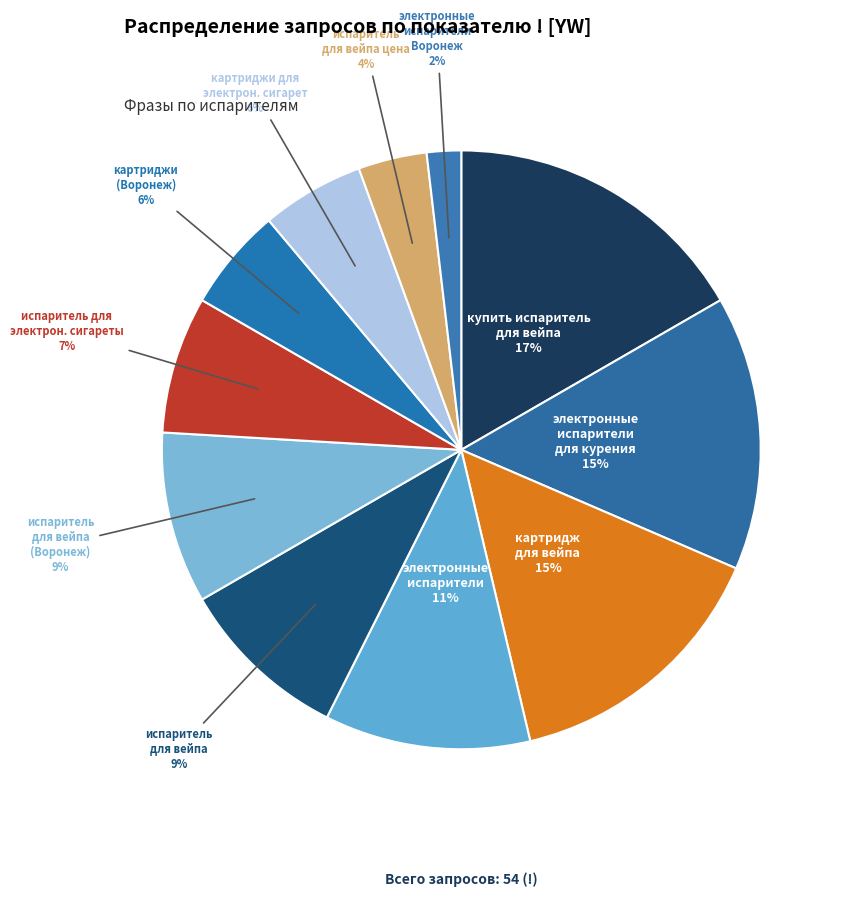

Does any single category account for the majority?

No